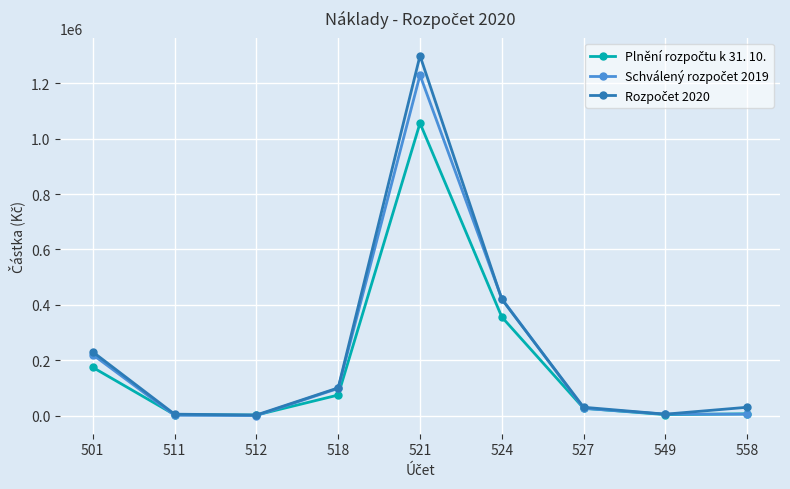

Which category has the highest value in the Plnění rozpočtu k 31. 10. series?

521